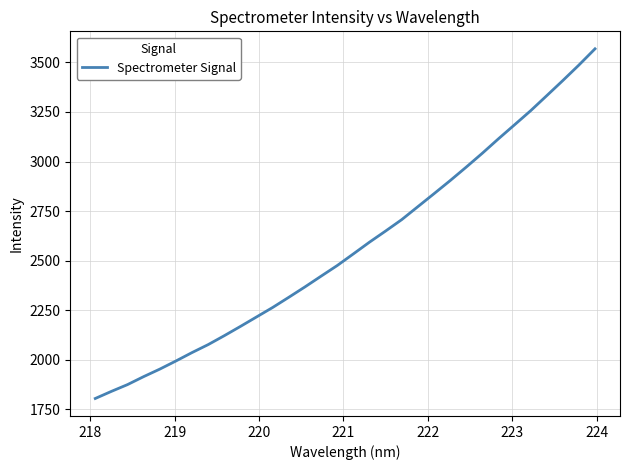

What is the greatest value displayed?

3568.5